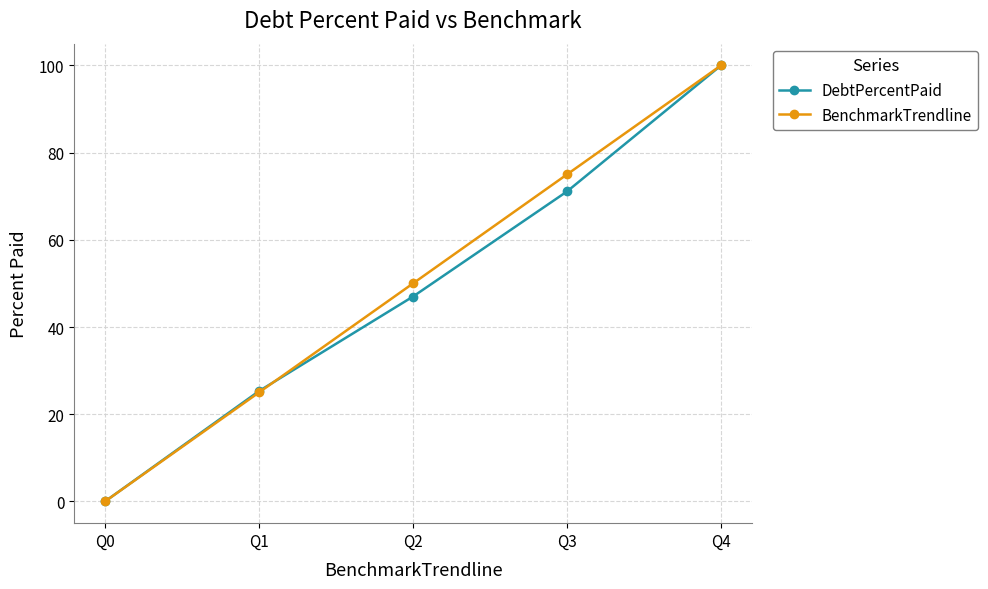

What is the sum of all BenchmarkTrendline values?

250.0